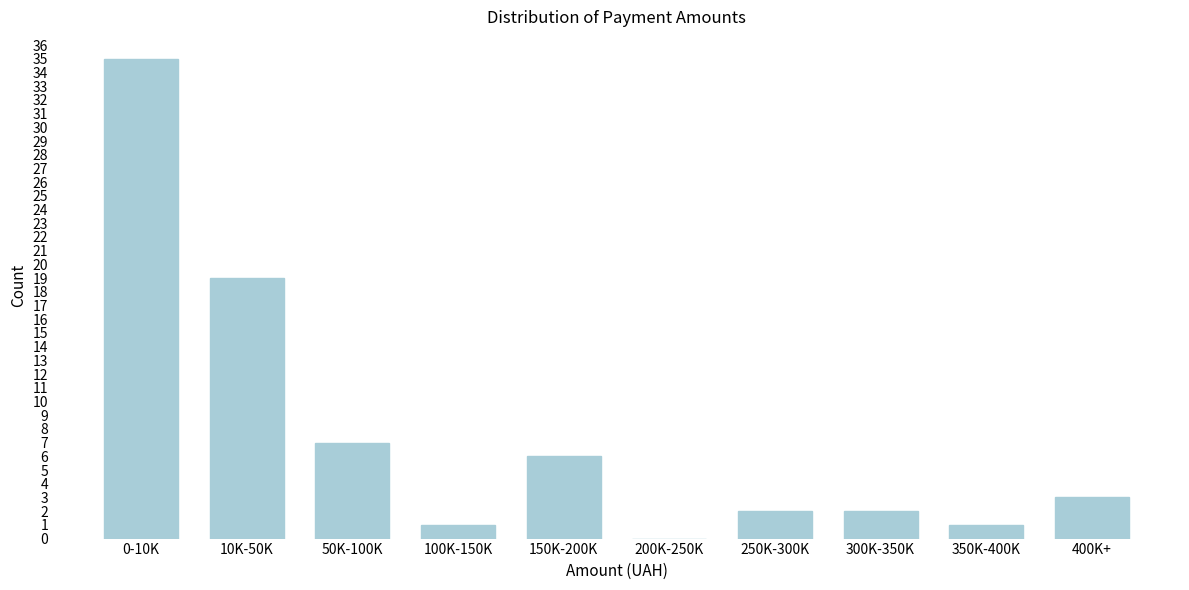

Reading left to right, list all the values displayed in this chart.

0-10K=35	10K-50K=19	50K-100K=7	100K-150K=1	150K-200K=6	200K-250K=0	250K-300K=2	300K-350K=2	350K-400K=1	400K+=3